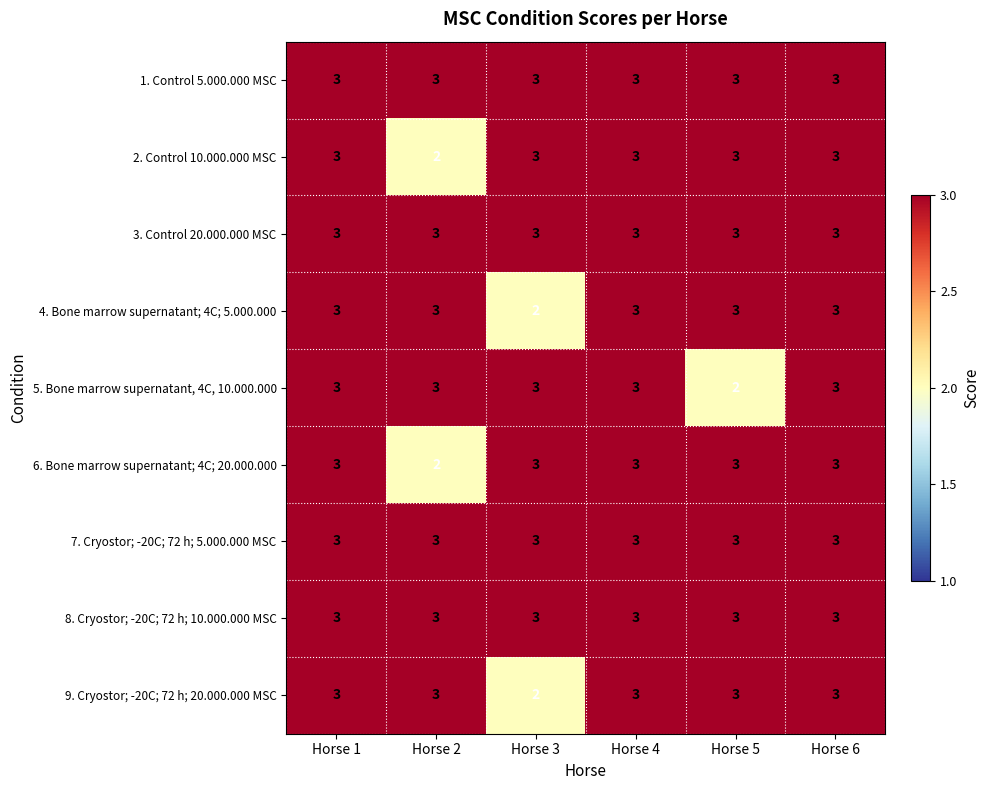

What is the greatest value displayed?

3